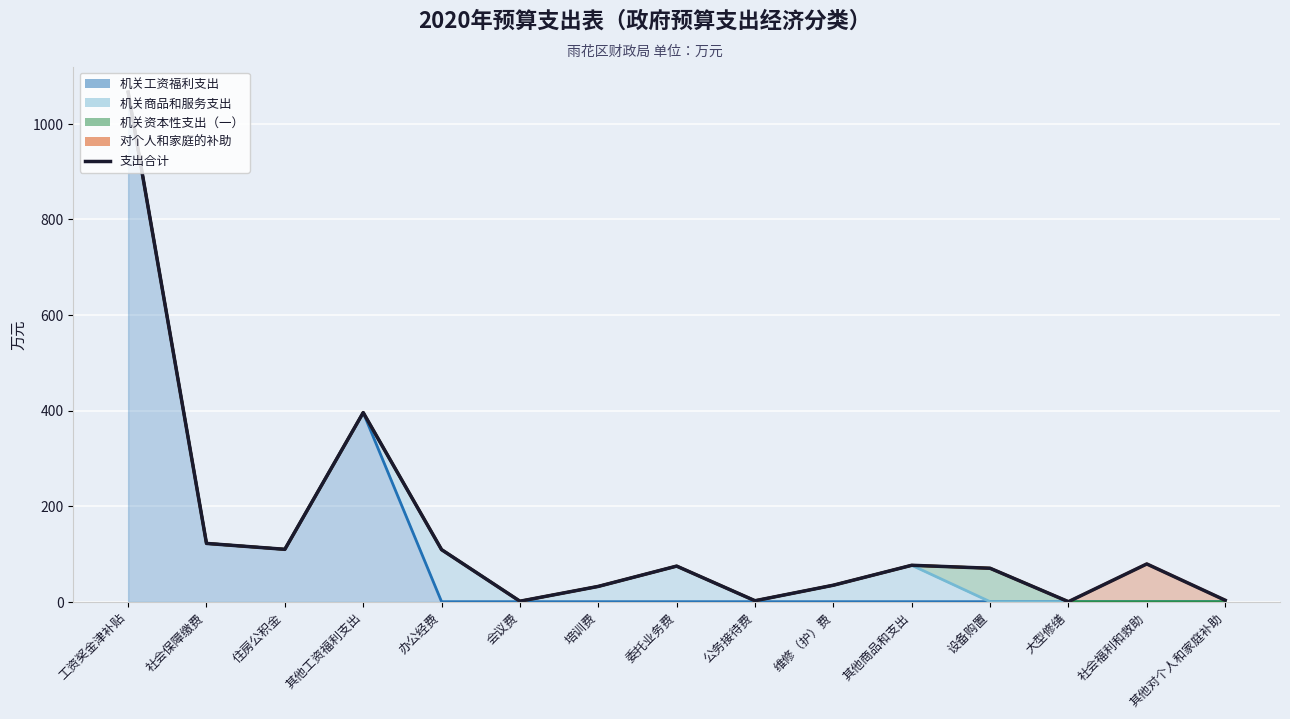

What is the difference between the maximum and minimum values?

1066.4